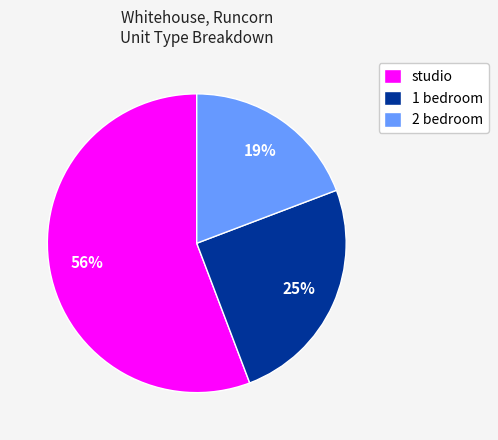

What is the smallest slice in the pie chart?

2 bedroom